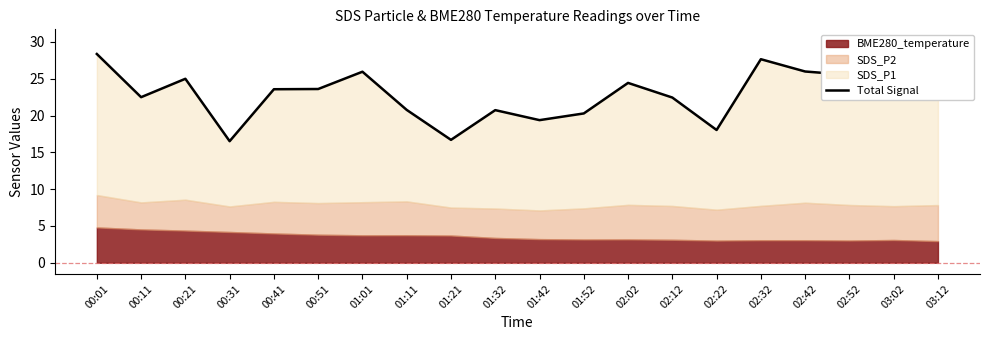

What is the label of the 20th point from the left?

03:12